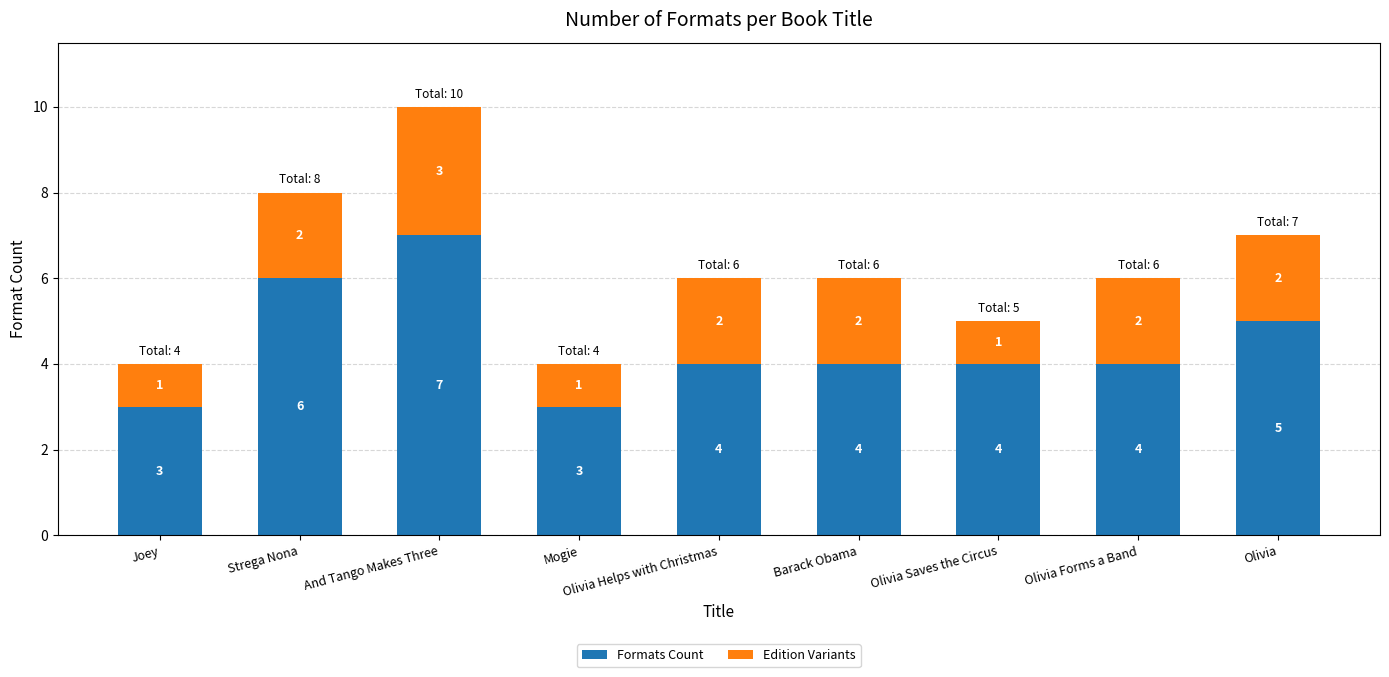

How many bars are there in total?

9